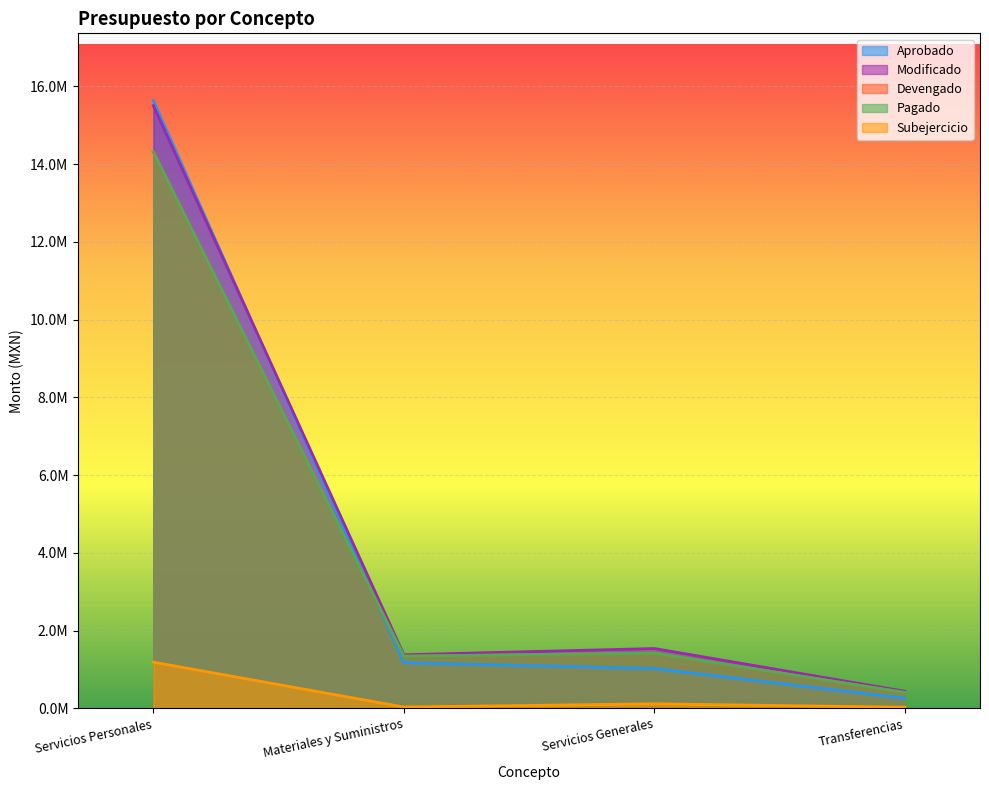

At which category is the sum across all series the highest?

Servicios Personales